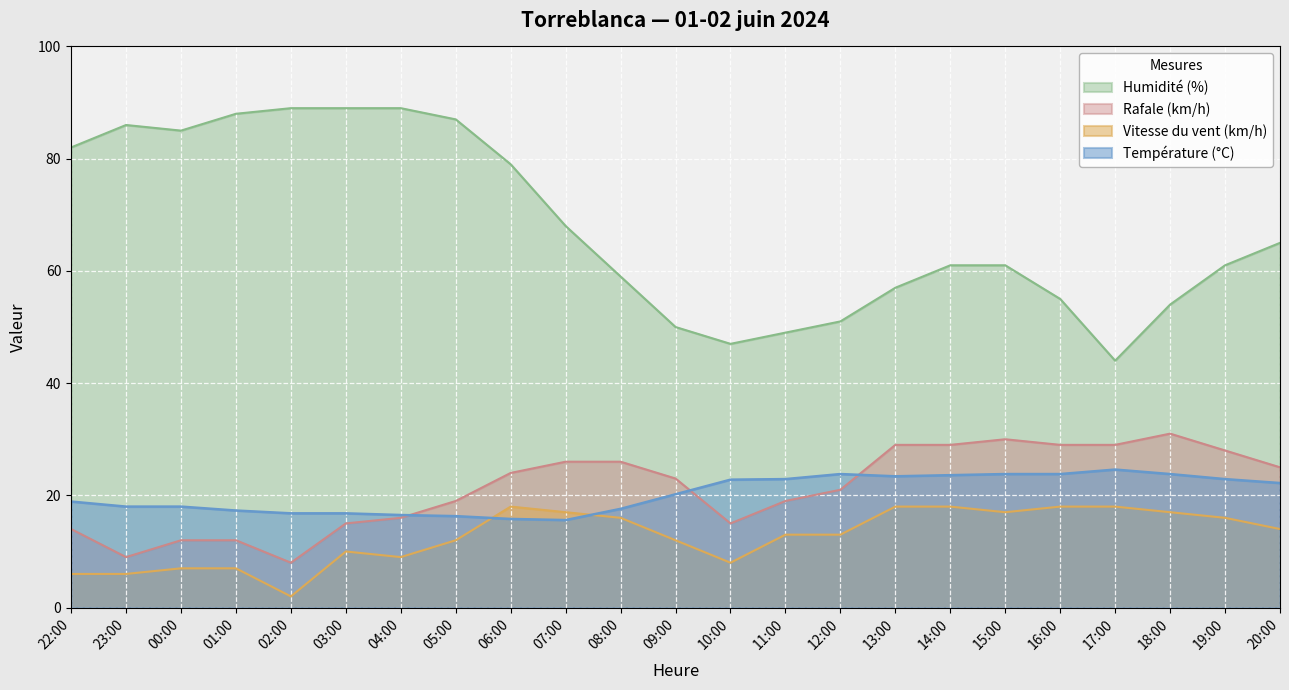

Rank the series at 20:00 from lowest to highest value.

Vitesse du vent (km/h), Température (°C), Rafale (km/h), Humidité (%)